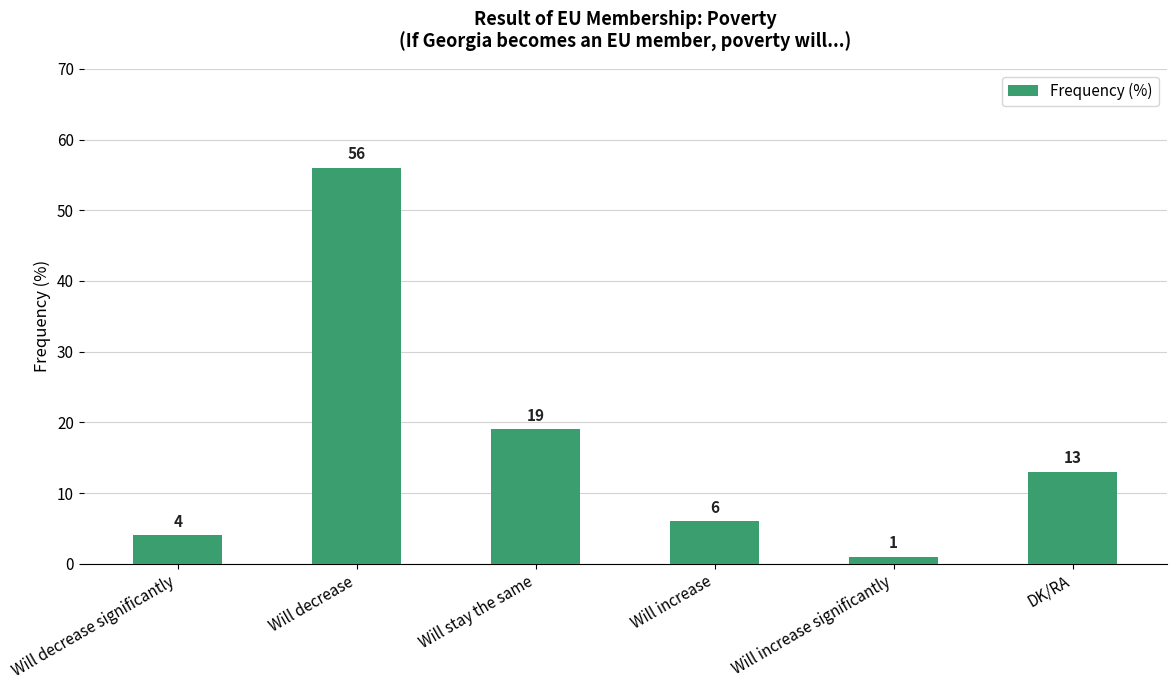

What position from the left is Will decrease?

2